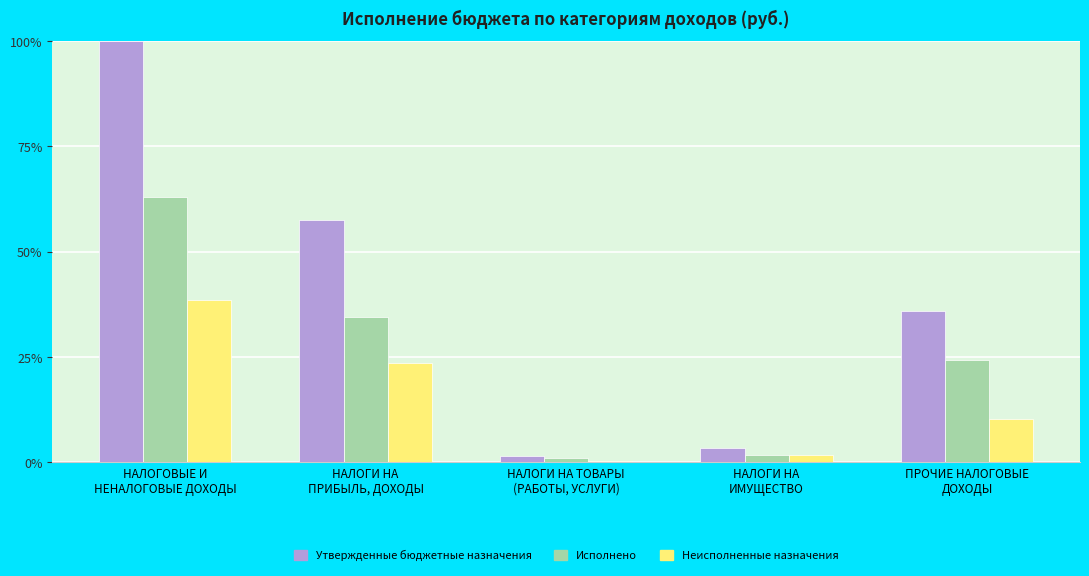

At which label does Утвержденные бюджетные назначения reach its minimum?

НАЛОГИ НА ТОВАРЫ
(РАБОТЫ, УСЛУГИ)